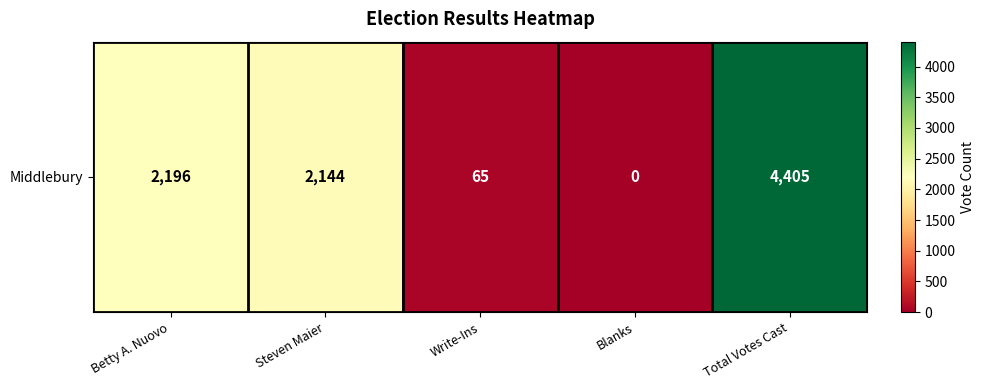

Which label corresponds to the largest value in the chart?

Total Votes Cast